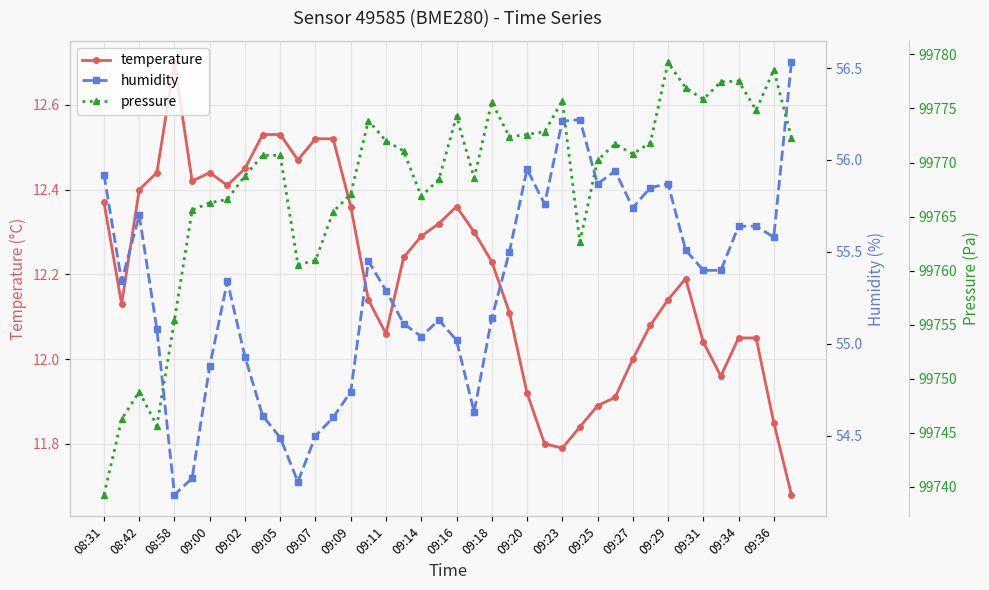

True or false: temperature and pressure intersect in this chart.

False